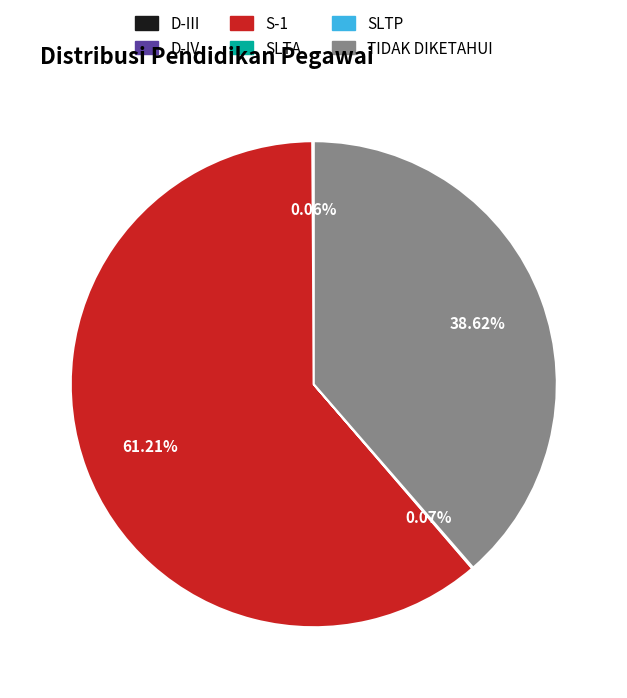

What percentage is the S-1 slice, to the nearest percent?

61%